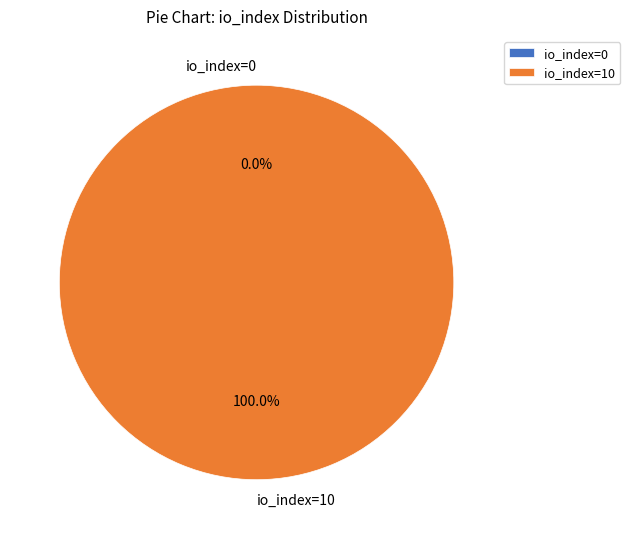

Which category has the smallest portion of the pie?

io_index=0